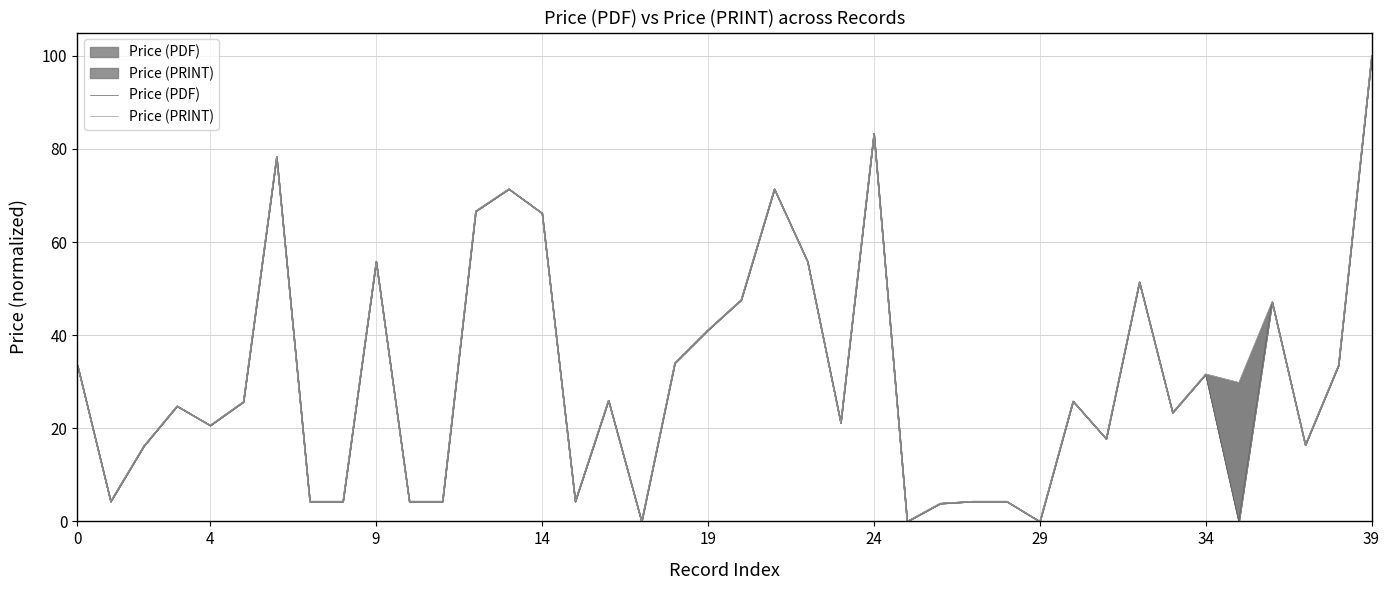

True or false: Price (PRINT) has a value of 58.1 at 0.

False